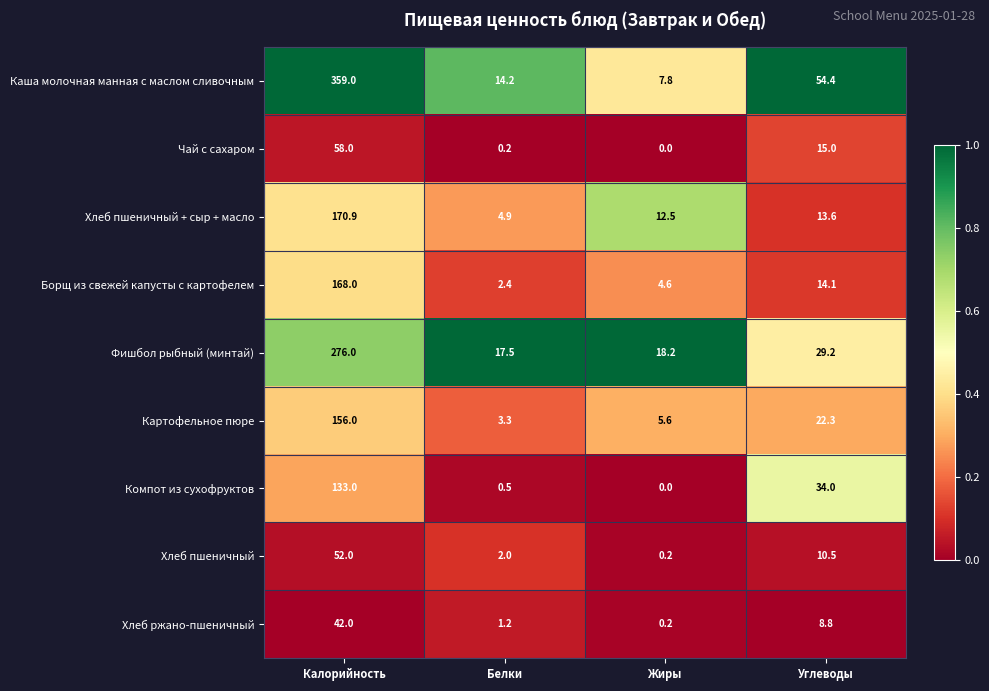

Which label corresponds to the largest value in the chart?

Калорийность